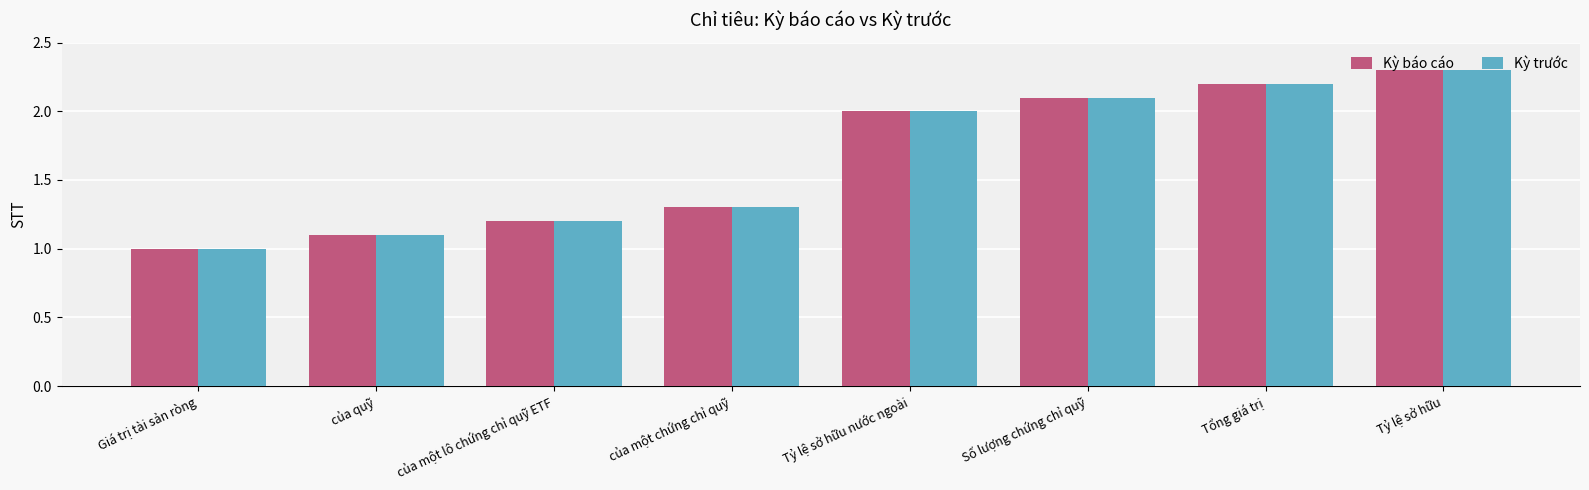

What are all the series names shown in the legend?

Kỳ báo cáo, Kỳ trước